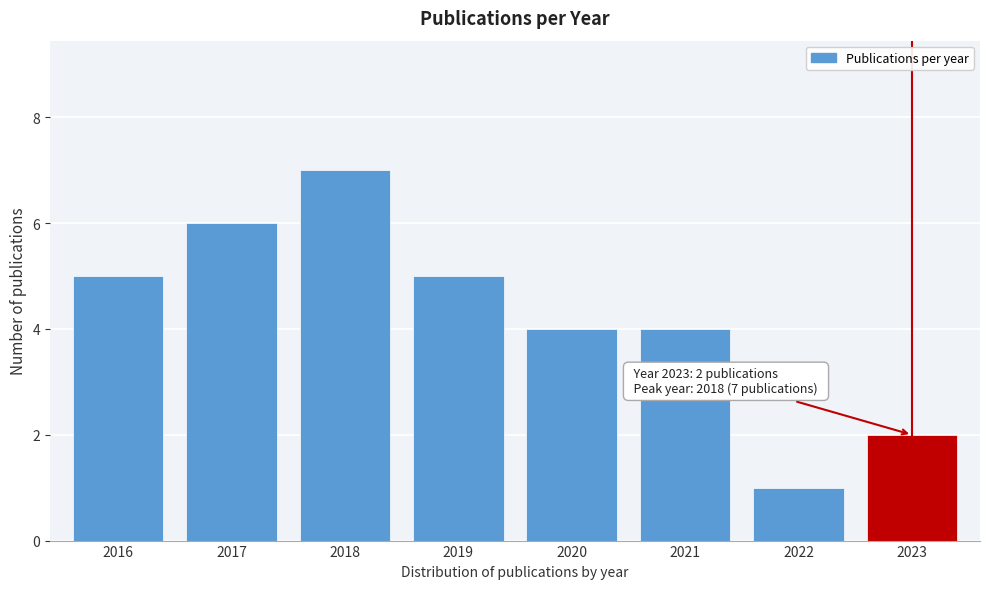

Reading left to right, extract all data points from this chart.

2016=5	2017=6	2018=7	2019=5	2020=4	2021=4	2022=1	2023=2